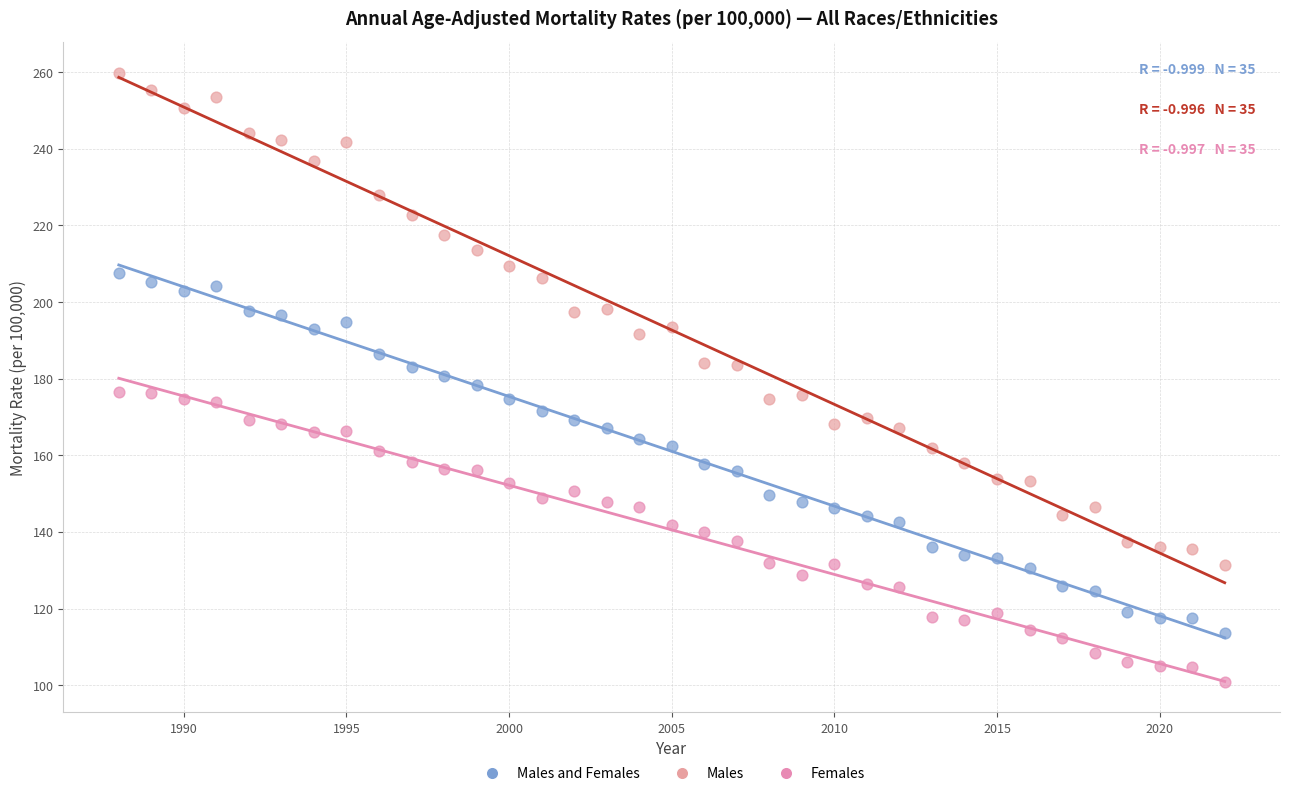

Across all data points, what is the range of X values (max minus min)?

34.0